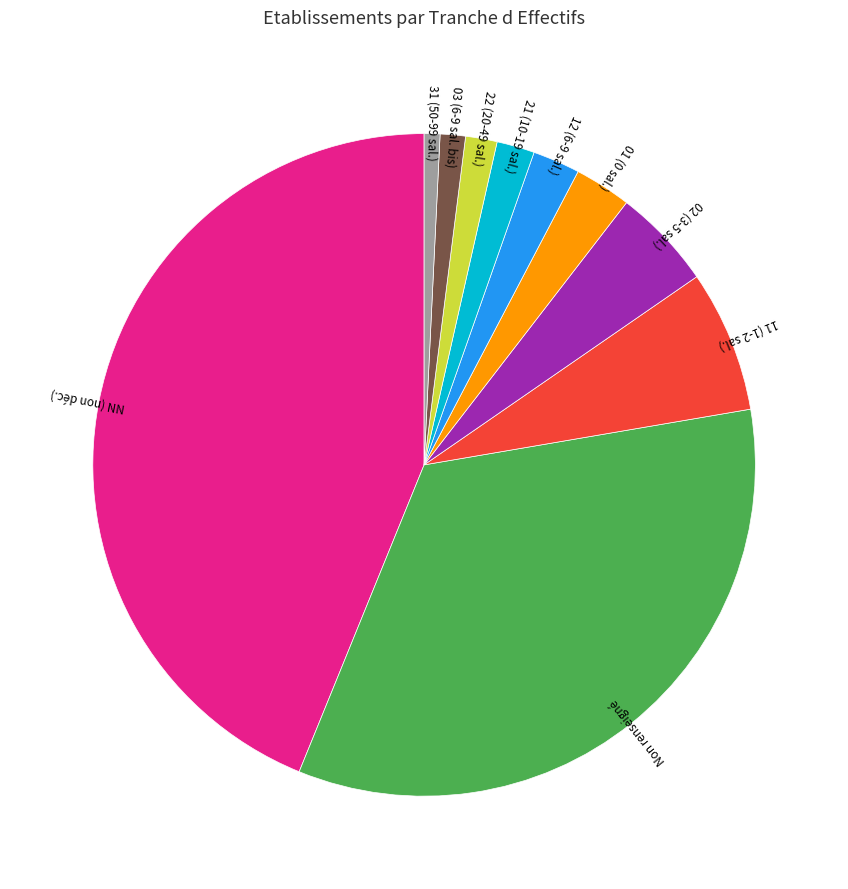

Is there any slice that represents more than half of the pie?

No